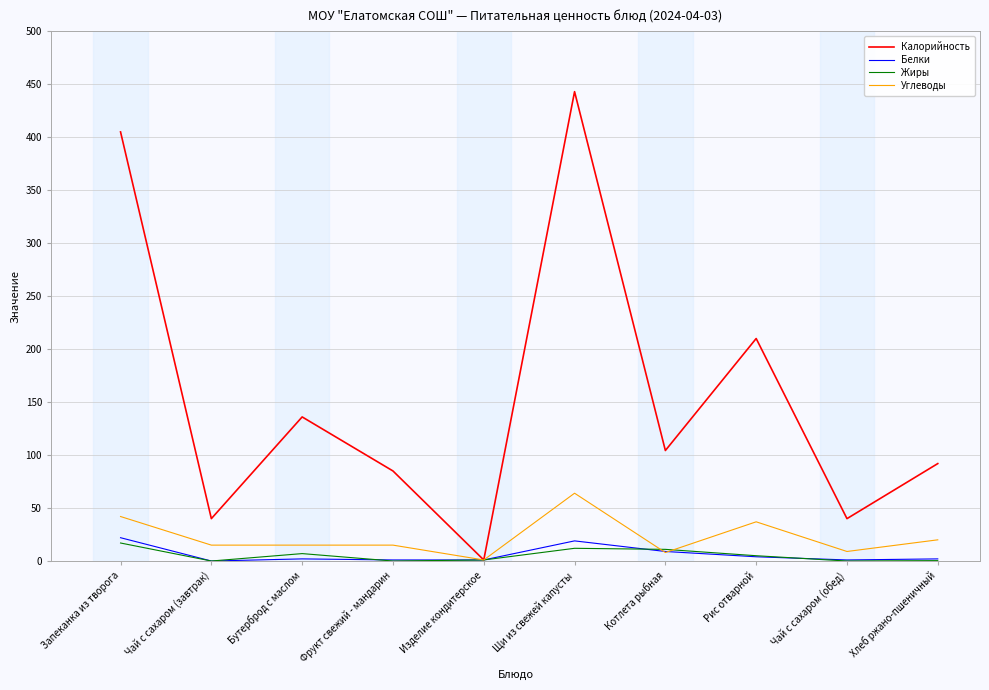

Which series has the widest spread of values?

Калорийность